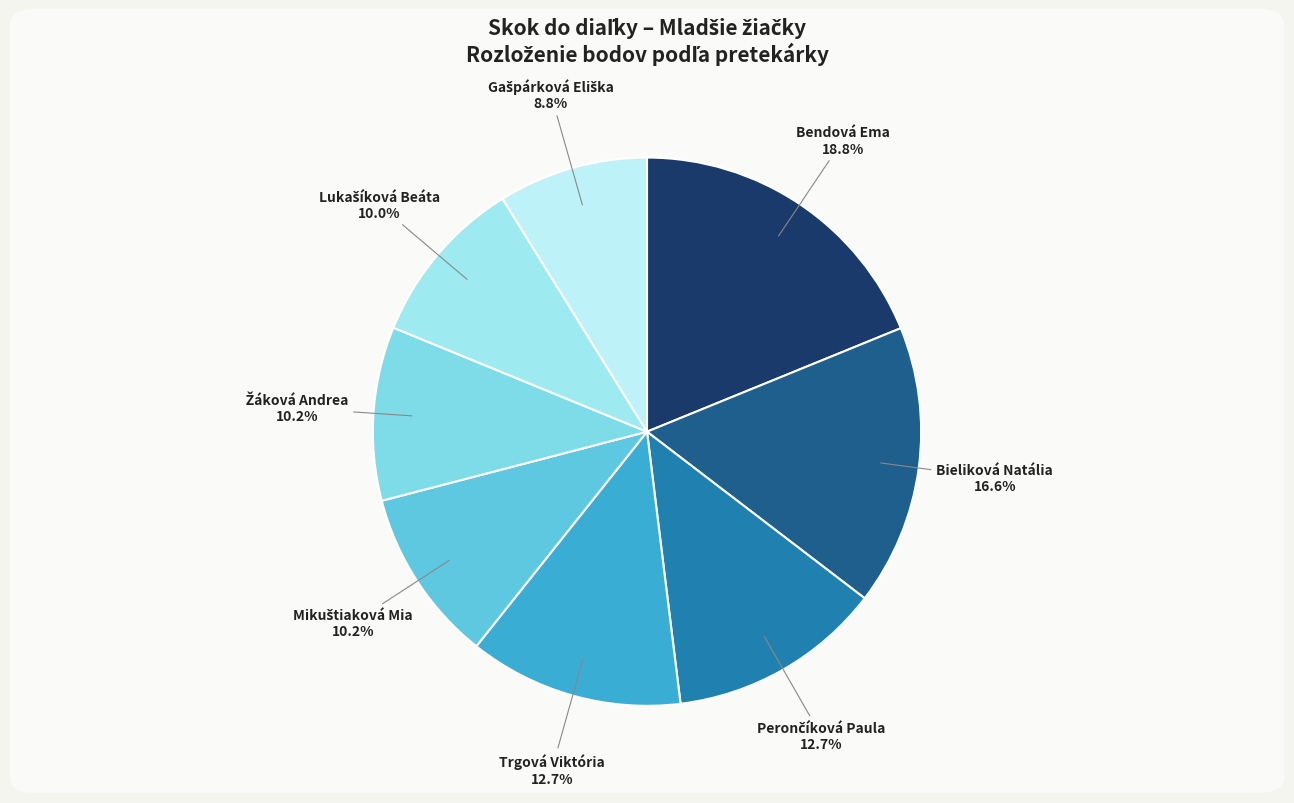

Which slice is the largest?

Bendová Ema